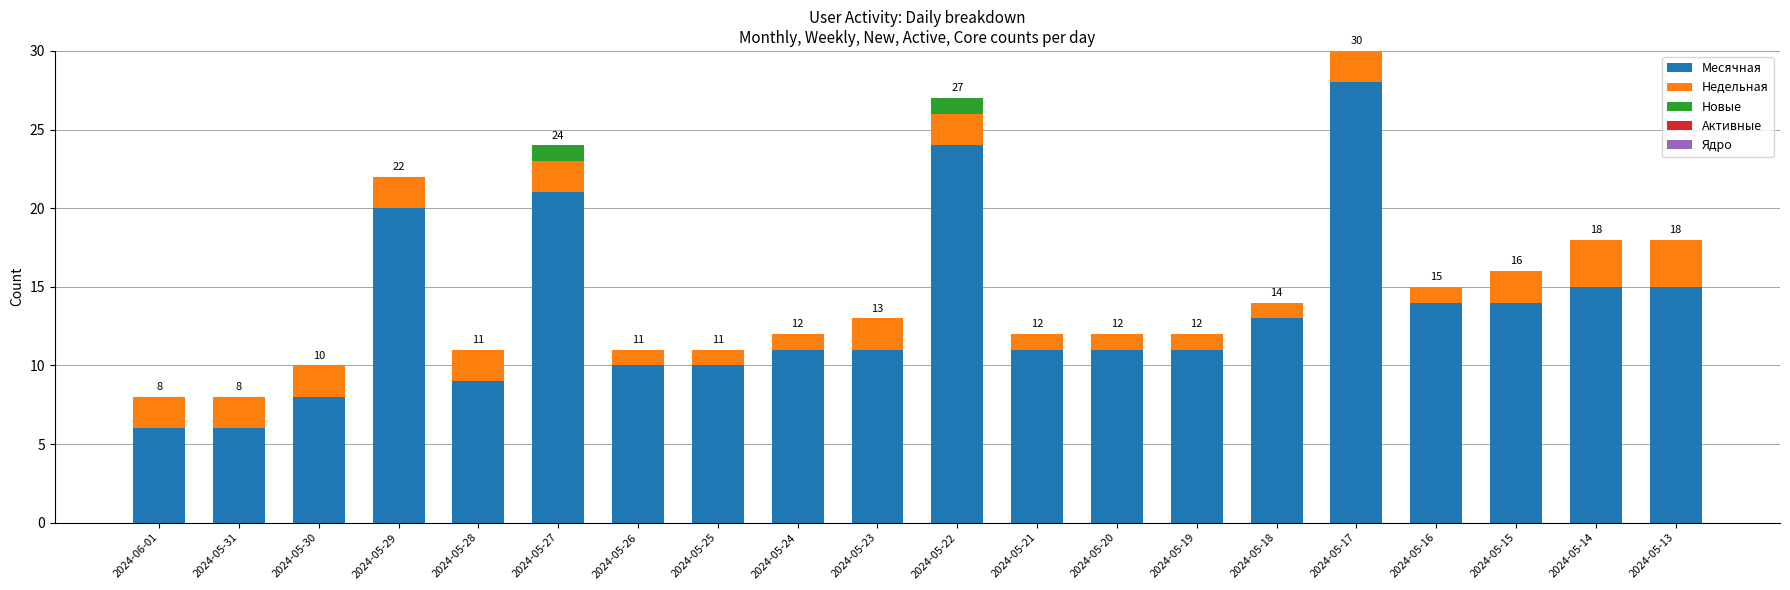

At which category is the sum across all series the highest?

2024-05-17